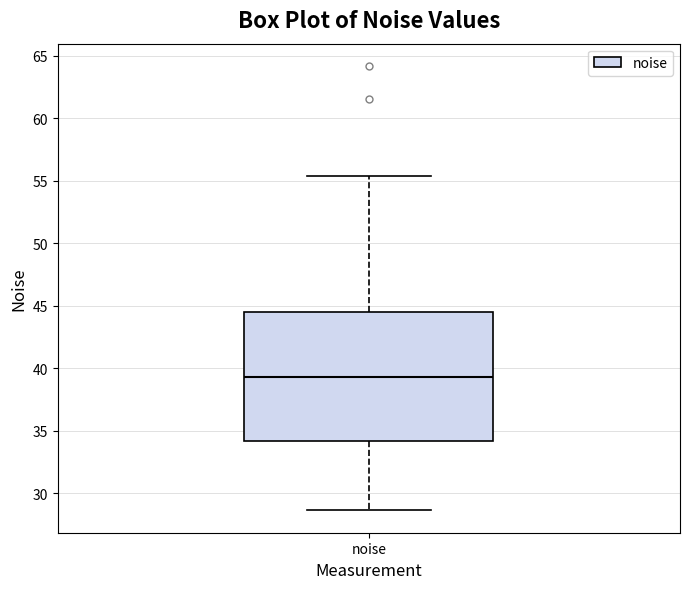

Transcribe this box plot: give where the median line is, the range the box spans, and where the two whiskers end, as read against the y-axis. The values are not printed on the chart, so give them approximately, as read against the axis.

median 39.5, box 34.0 to 44.5, whiskers 28.5 to 55.5